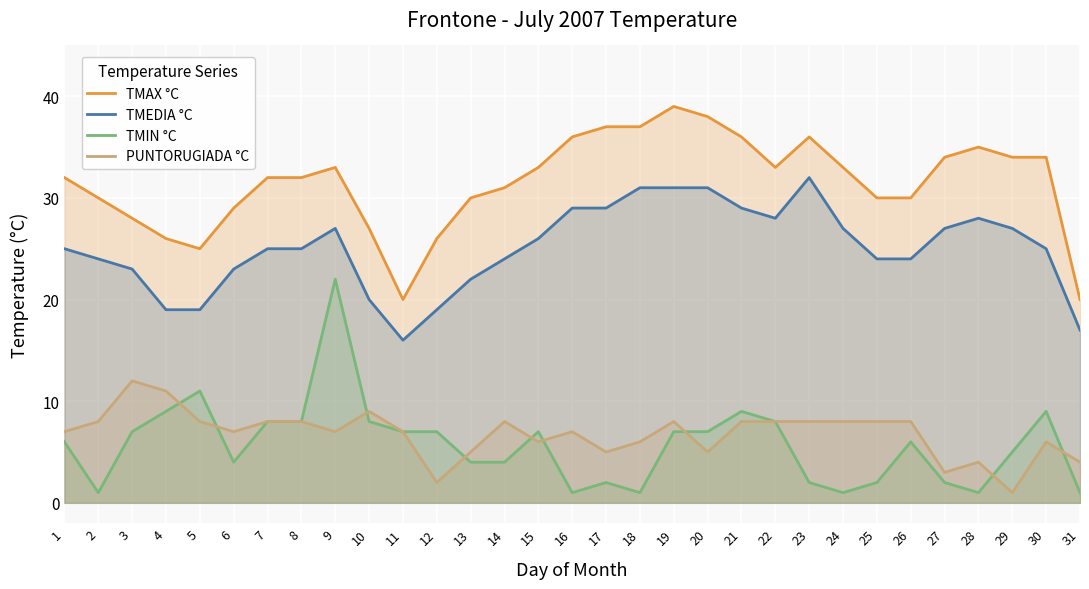

How many lines are shown in the chart?

4